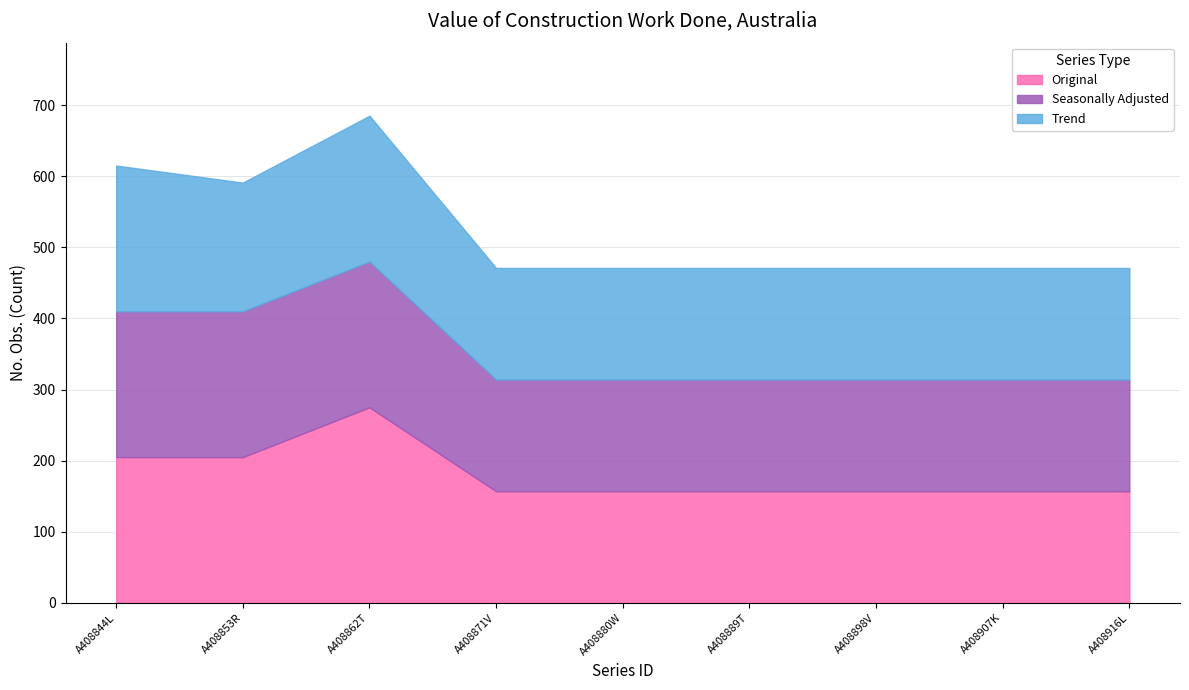

How many Original values are between 157 and 205?

8